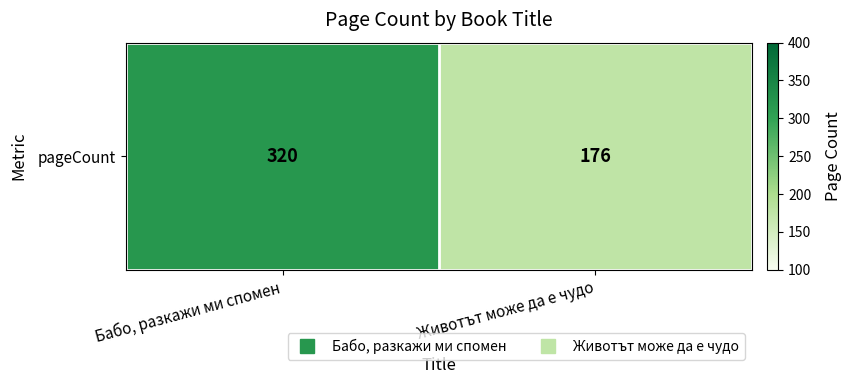

What is the sum of the values at Животът може да е чудо and Бабо, разкажи ми спомен?

496